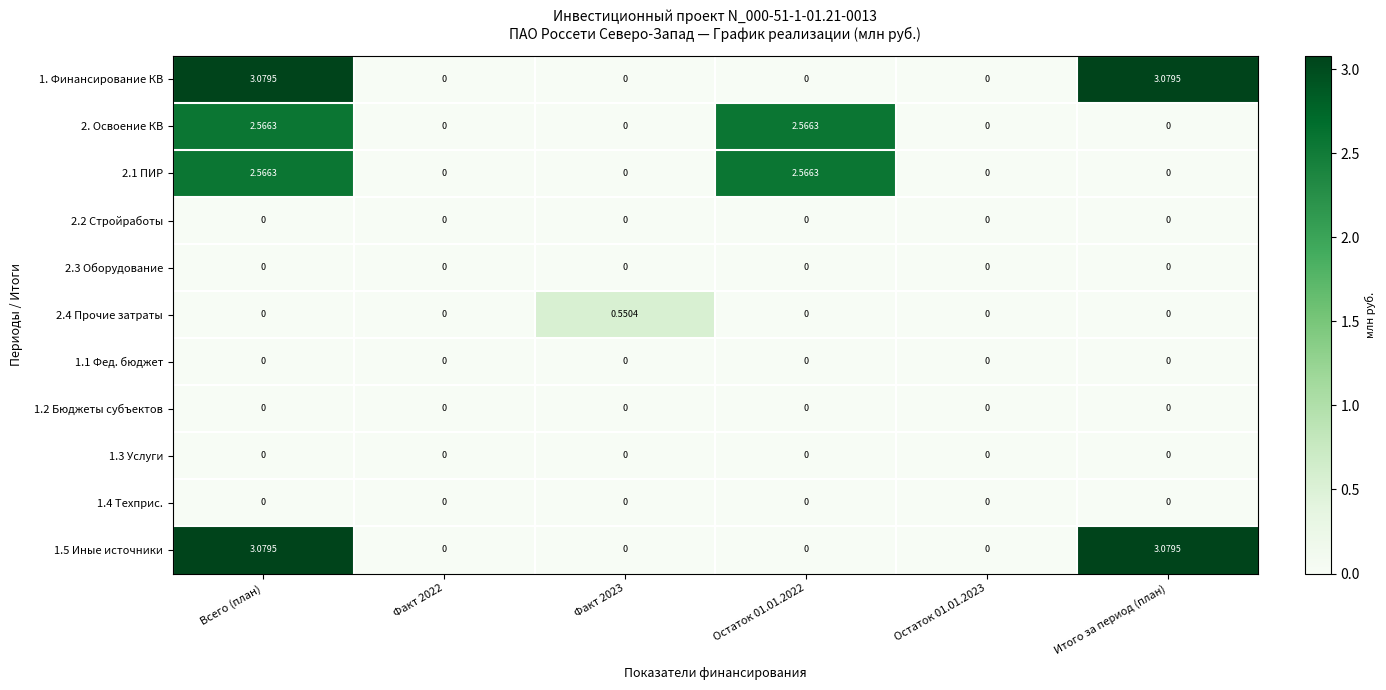

At which category is the sum across all series the highest?

Всего (план)